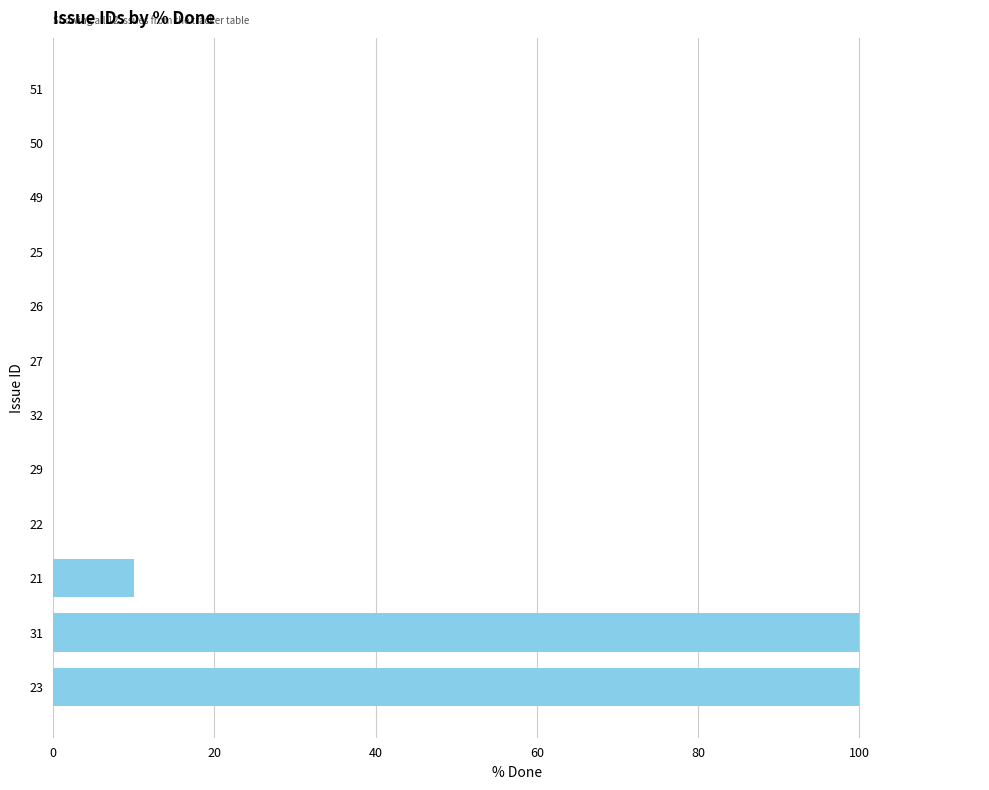

Reading bottom to top, extract all data points from this chart.

23=100	31=100	21=10	22=0	29=0	32=0	27=0	26=0	25=0	49=0	50=0	51=0